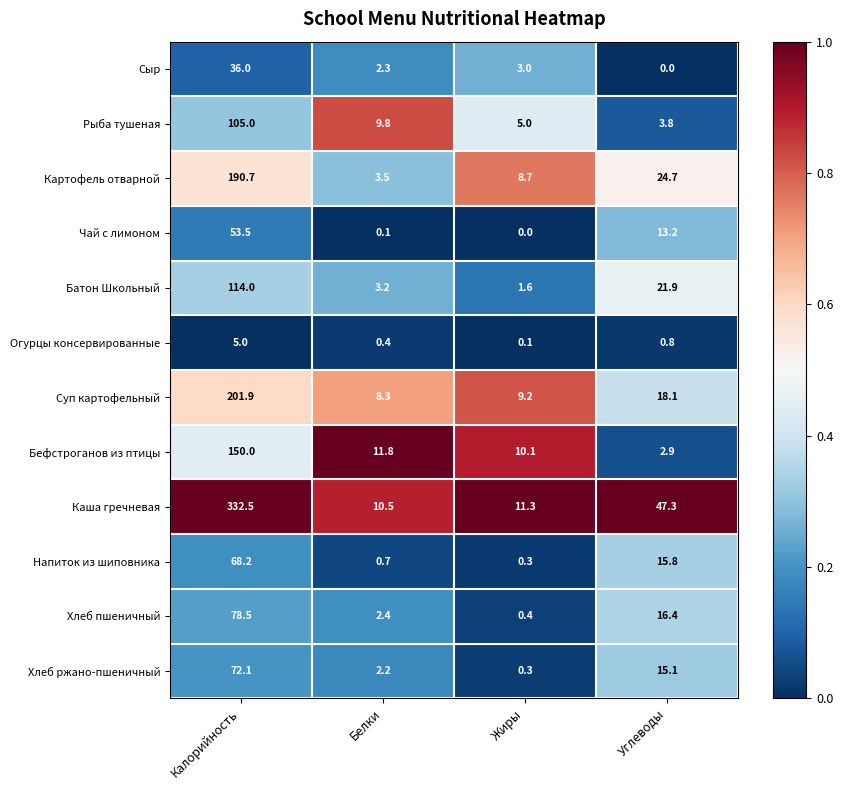

What is the greatest value displayed?

332.5